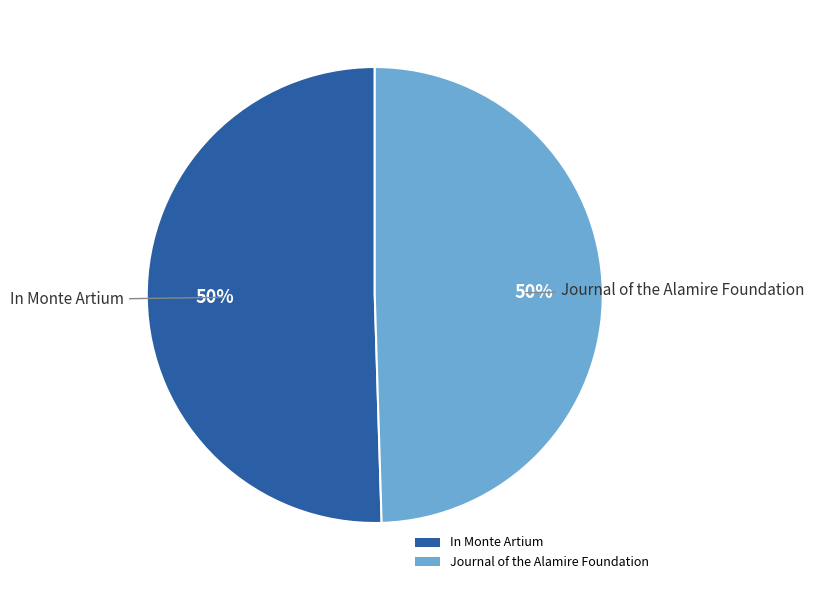

Is it true that In Monte Artium is 43% of the pie?

False